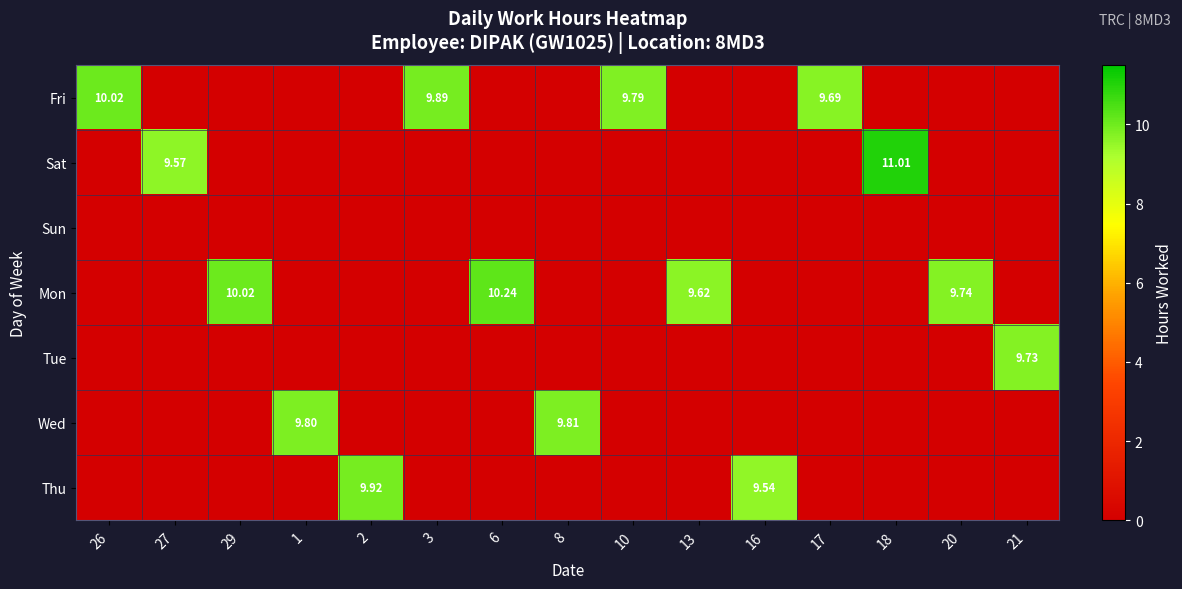

What is the highest value of the Thu series?

9.9